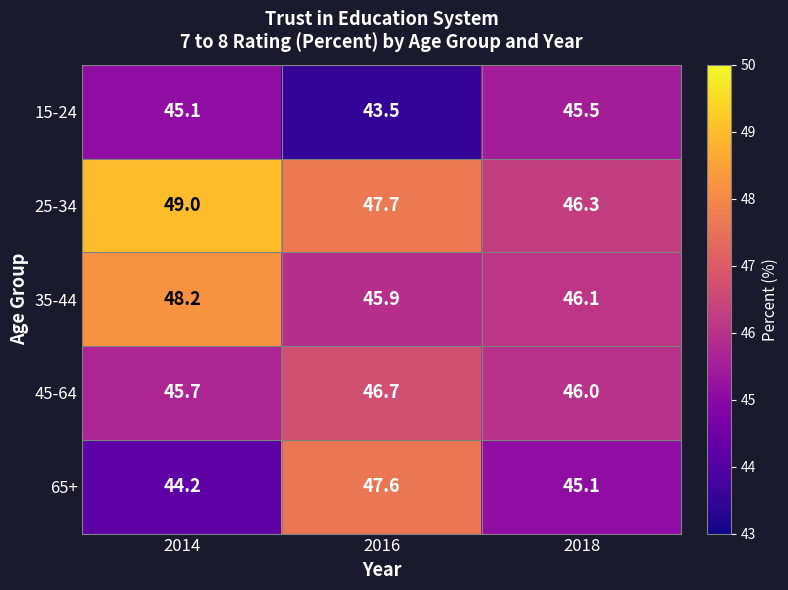

List the series in order of their peak value, highest first.

25-34, 35-44, 65+, 45-64, 15-24